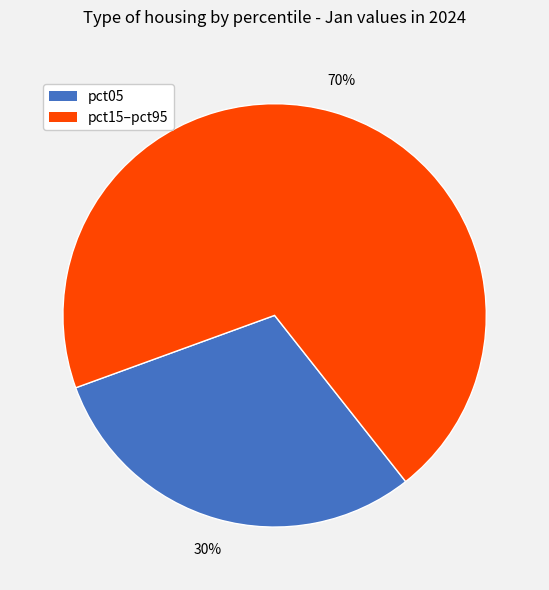

Count the number of slices in the pie.

2